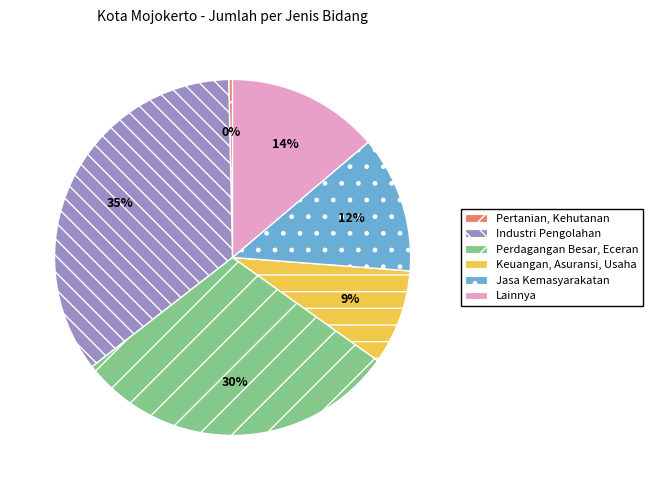

Is there any slice that represents more than half of the pie?

No